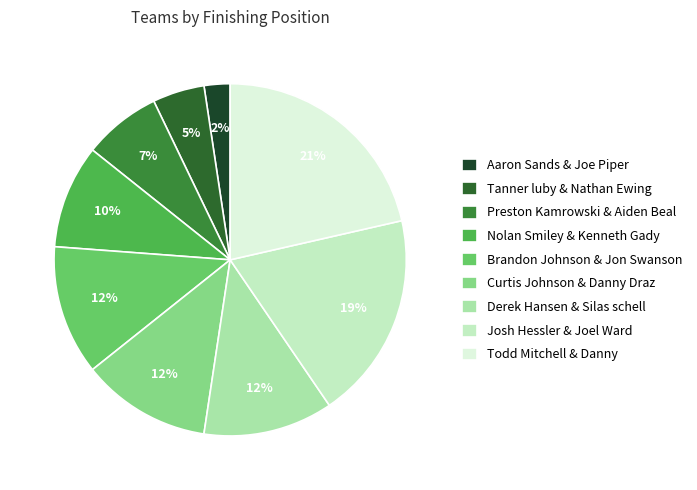

Which slice is the largest?

Todd Mitchell & Danny